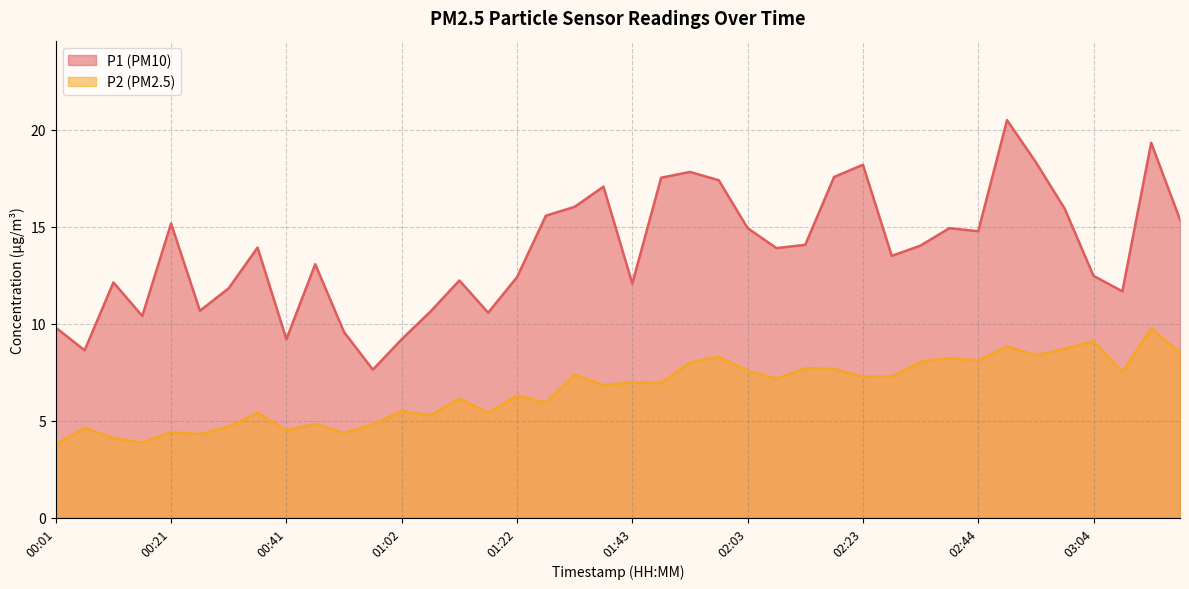

The value of P2 at 01:53 is 8.0. True or false?

True